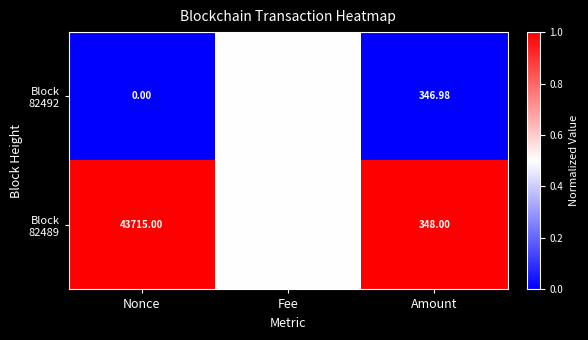

At which category is the sum across all series the highest?

Nonce